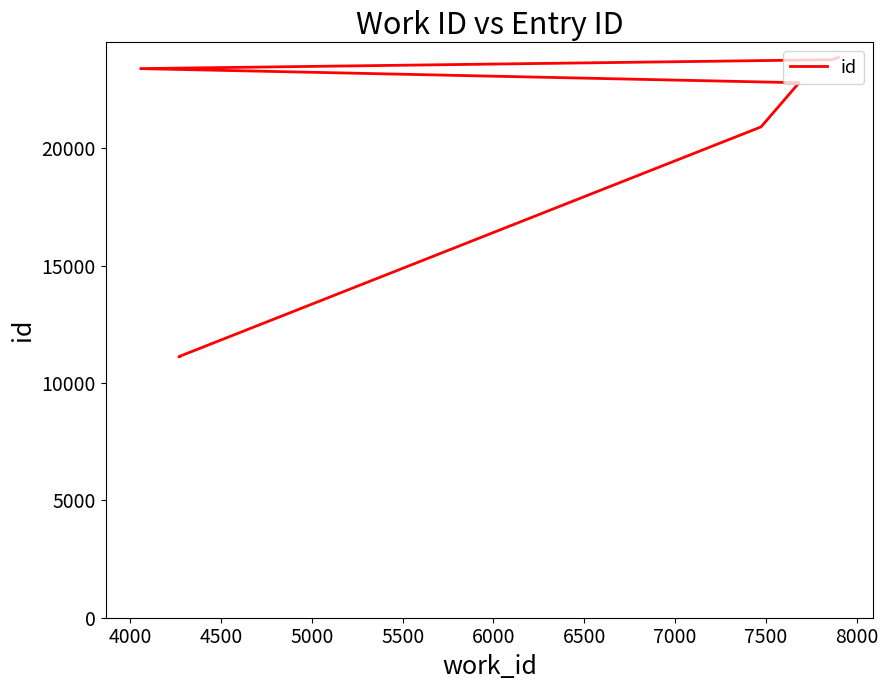

What is the value of the 9th point from the left?

23776